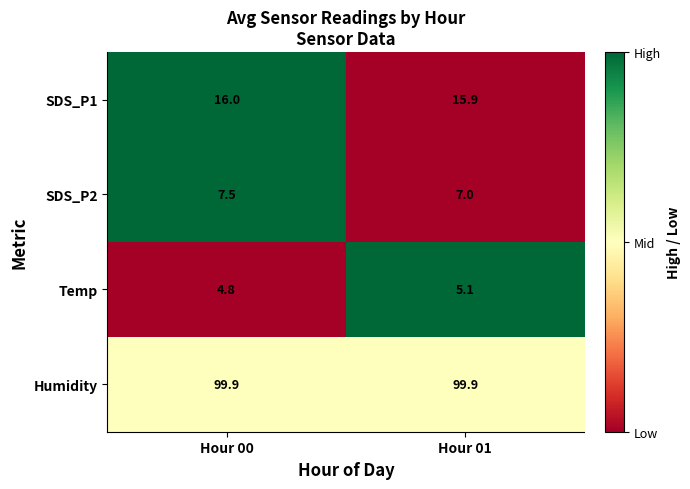

Read the Temp value at Hour 01.

5.1